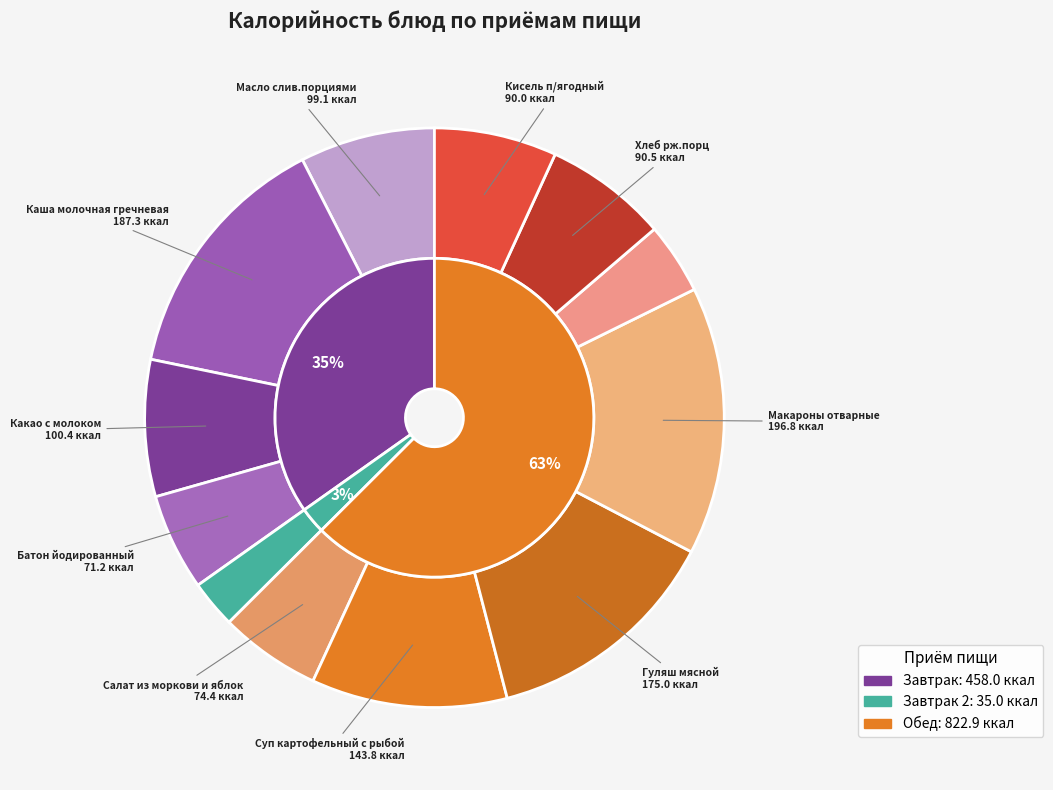

Which has a higher value, Макароны отварные or Каша молочная гречневая?

Макароны отварные